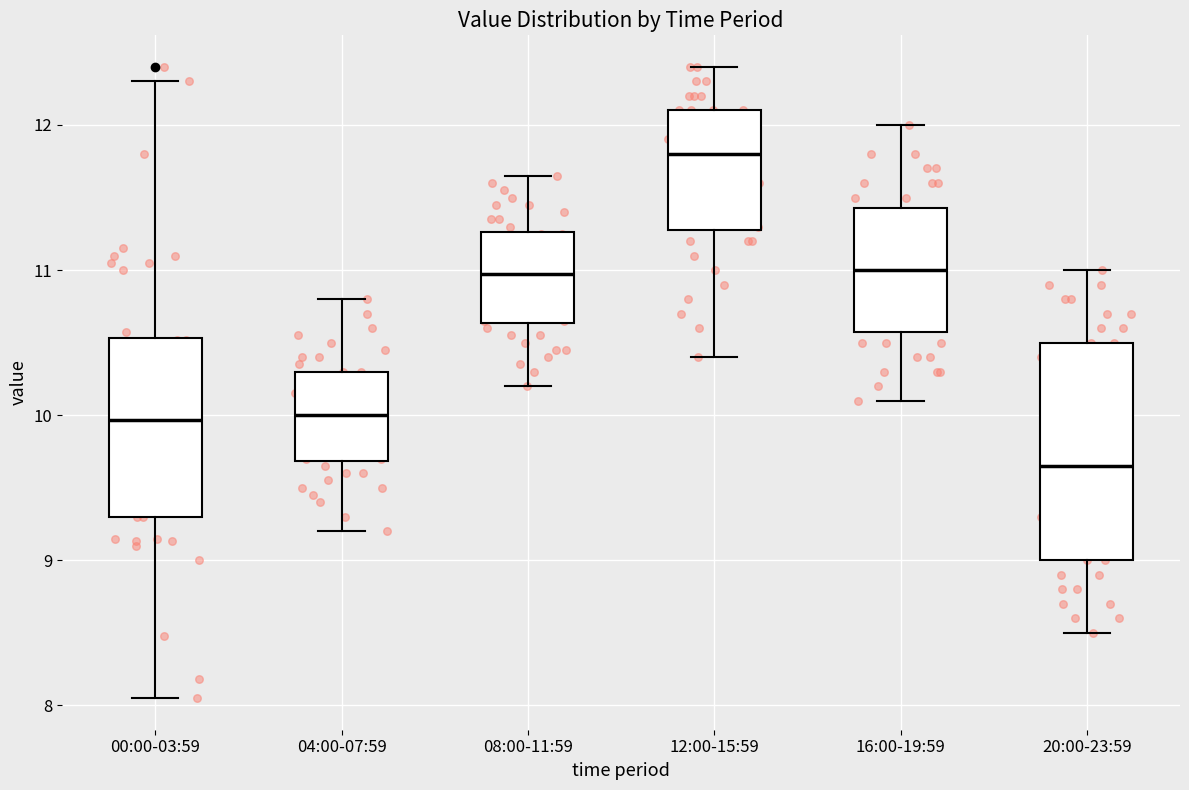

Which box's median line is the lowest?

20:00-23:59